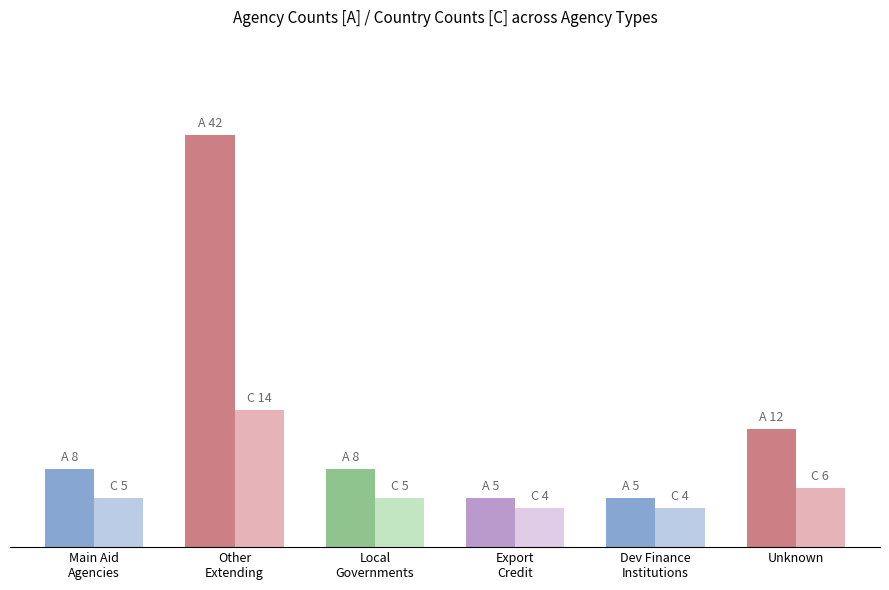

Is the value of Country Count at Development Finance Institutions greater than the value of Agency Count at Development Finance Institutions?

No